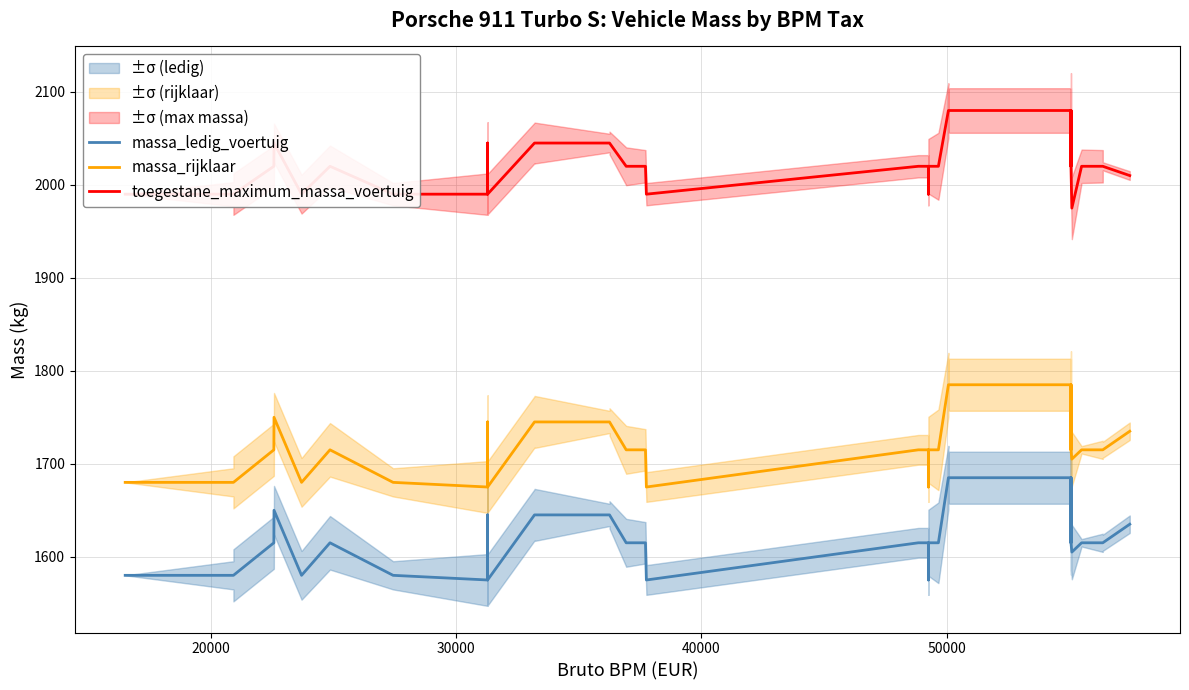

What is the sum of all toegestane_maximum_massa_voertuig values?

80955